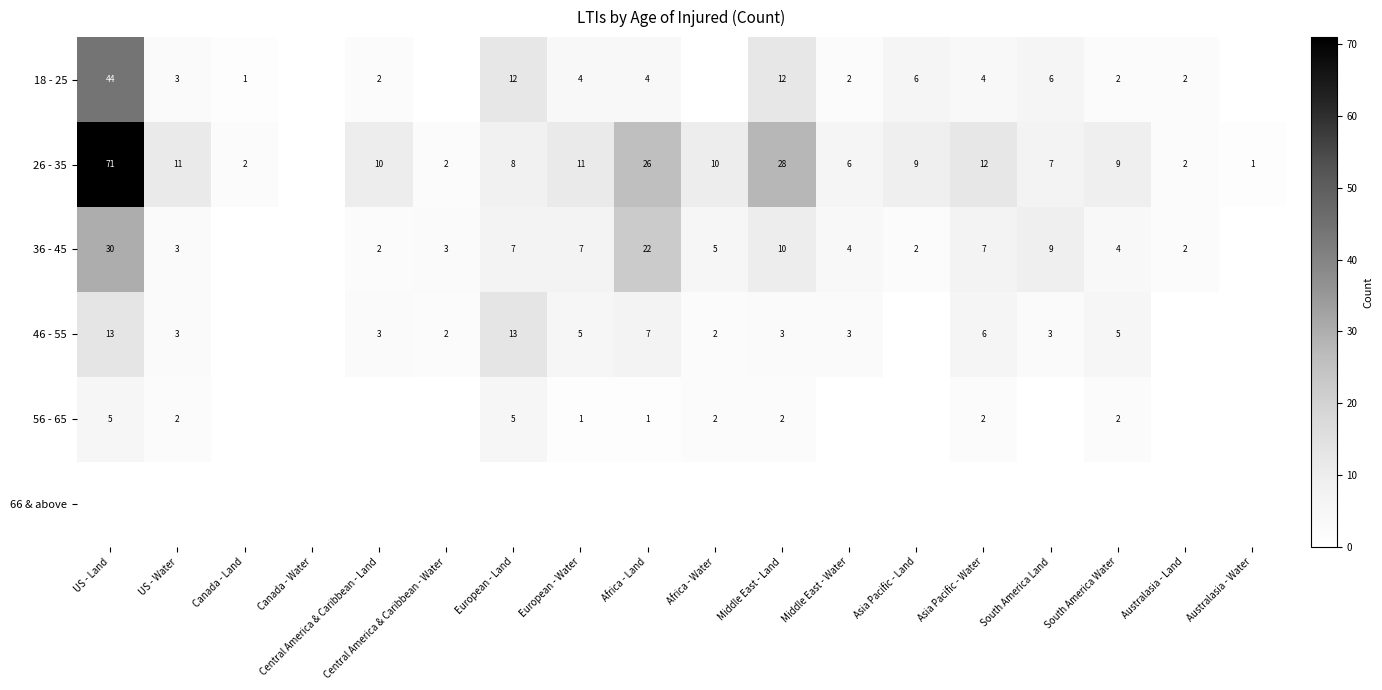

What is the difference between the highest and lowest values at Africa - Water?

10